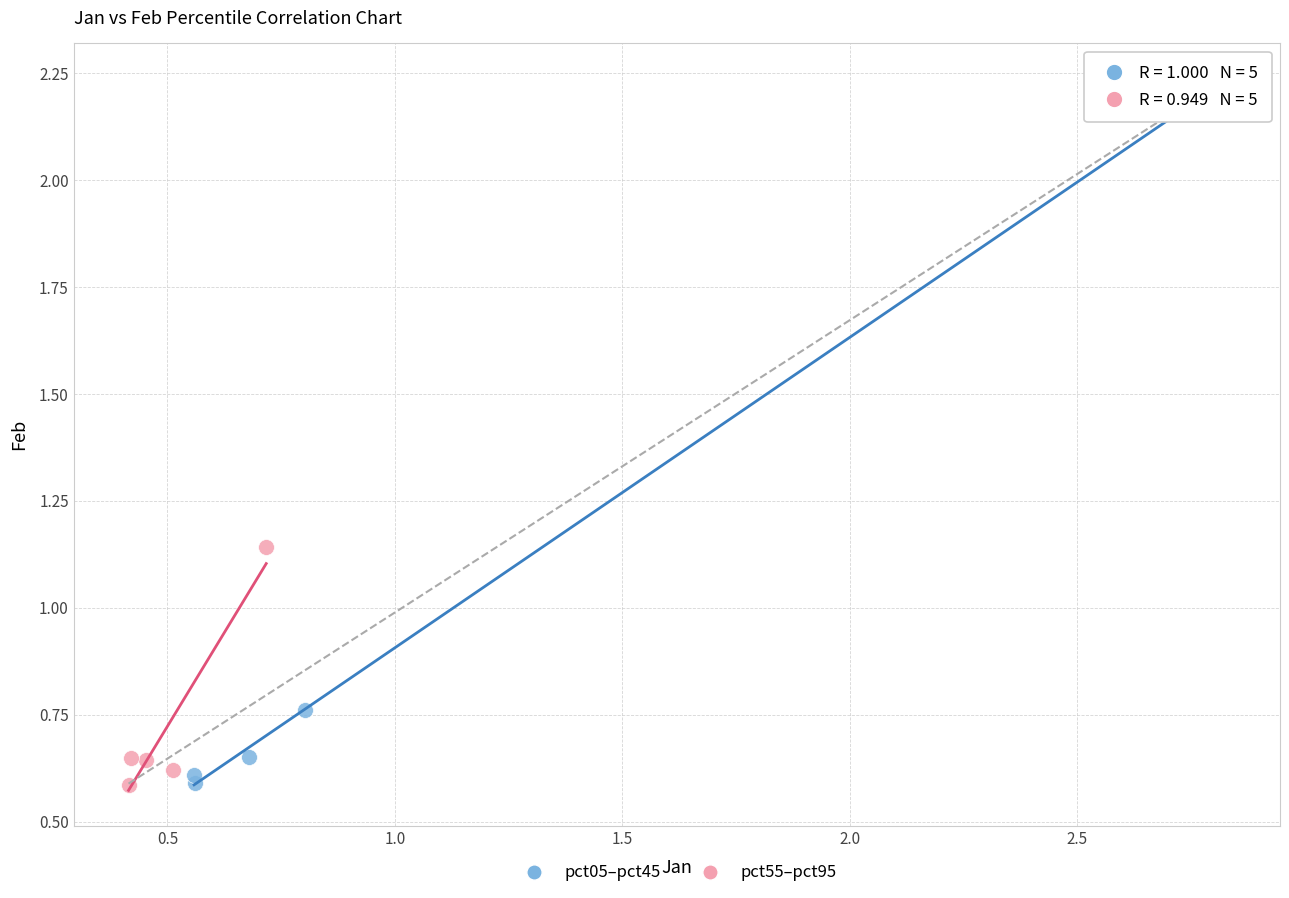

Which series has the largest Y range (max minus min)?

pct05–pct45